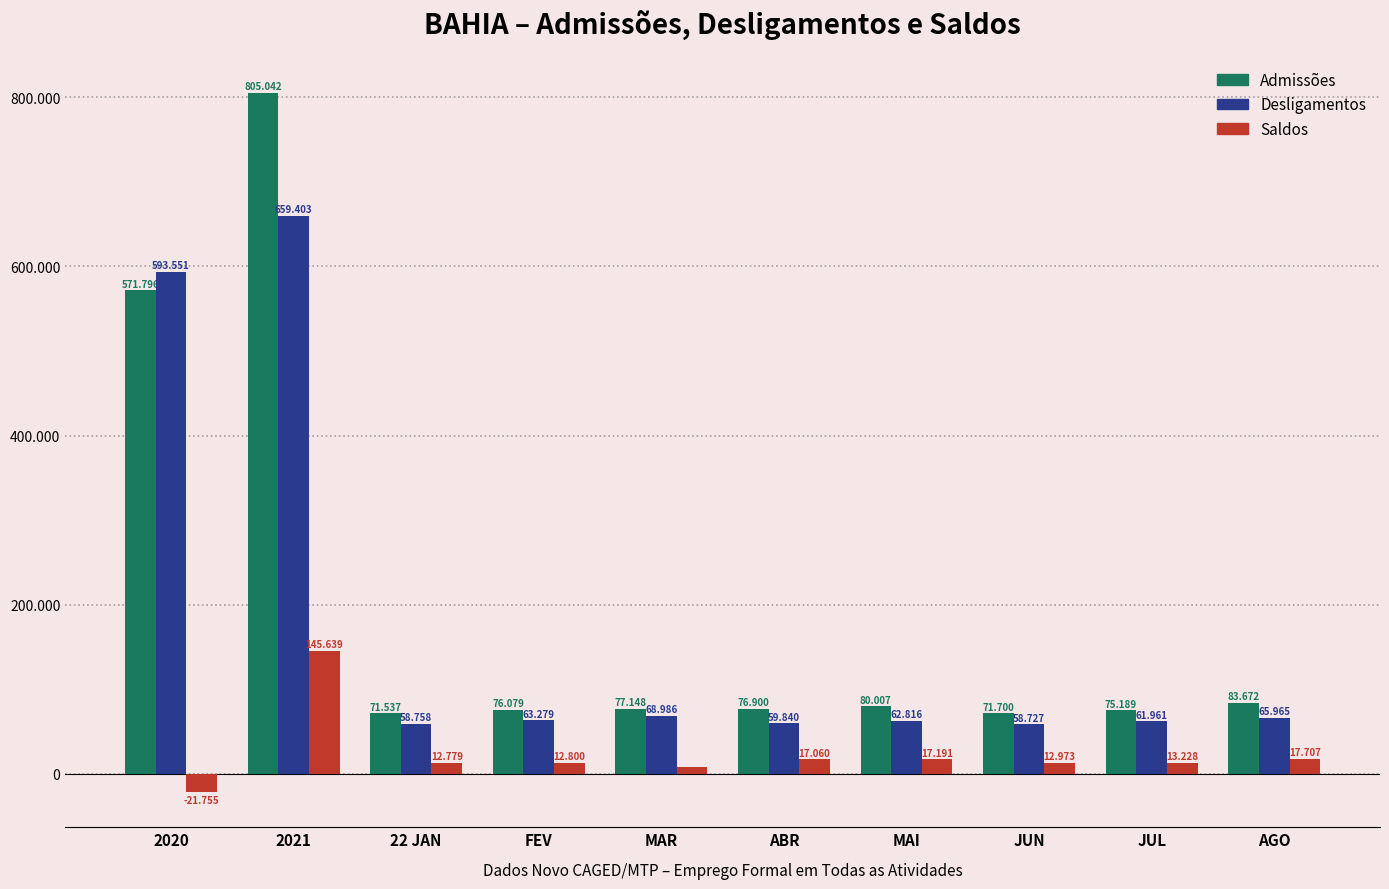

At which label is Desligamentos closest to 359065?

2020